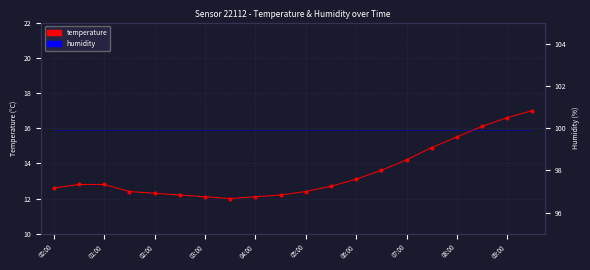

Is the value of temperature at 07:00 greater than the value of humidity at 09:00?

No